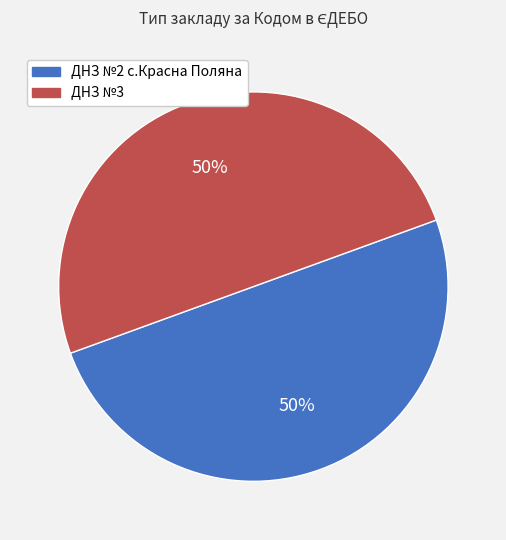

The ДНЗ №3 slice represents 39% of the pie. True or false?

False